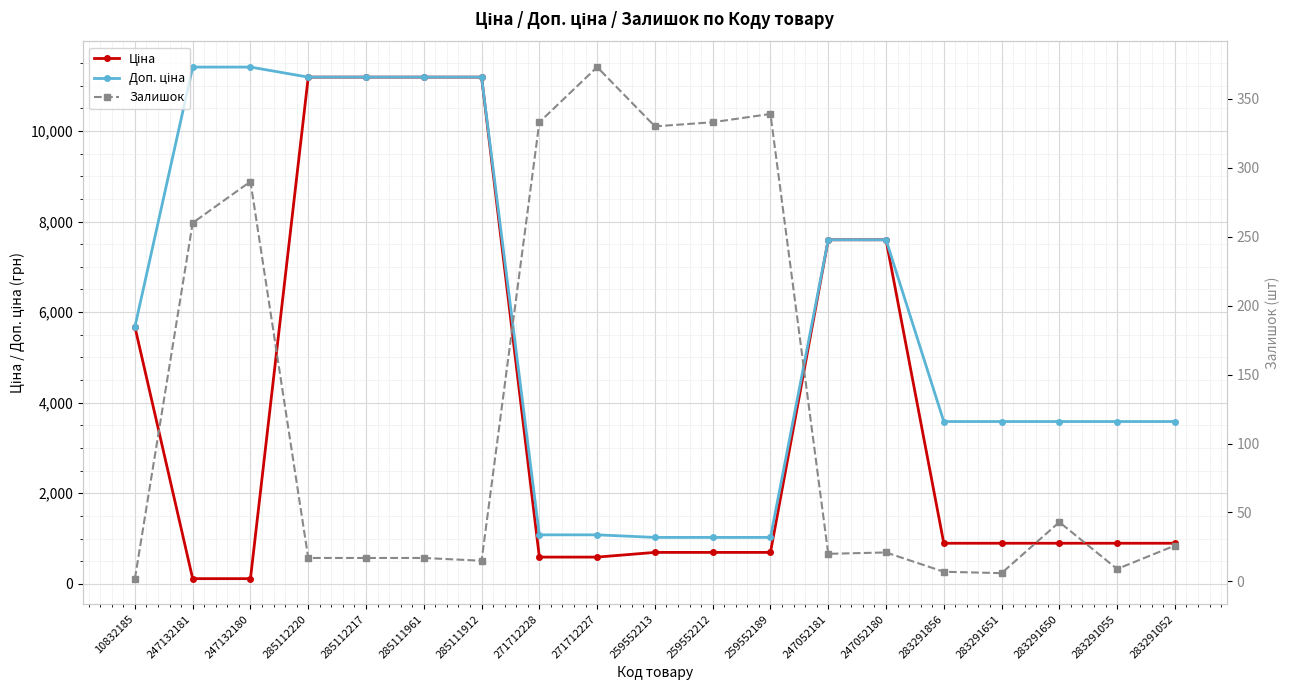

Rank the series by their average value, from lowest to highest.

Залишок, Ціна, Доп. ціна